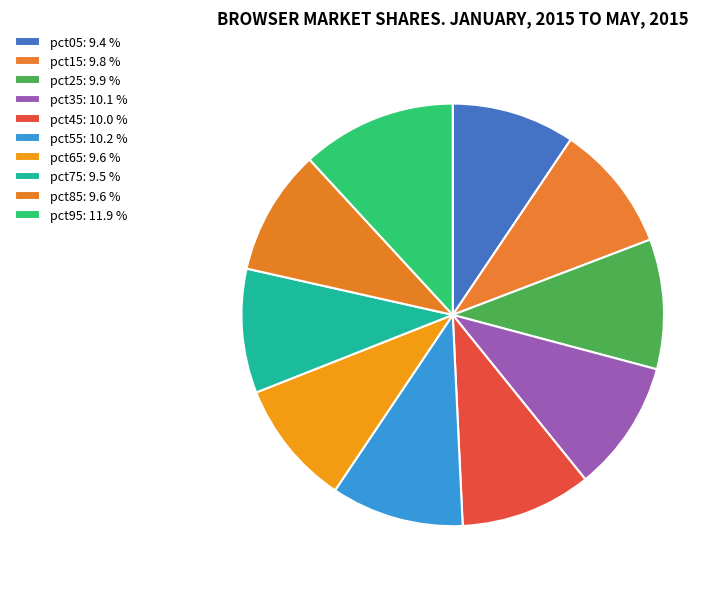

What is the smallest slice in the pie chart?

pct05